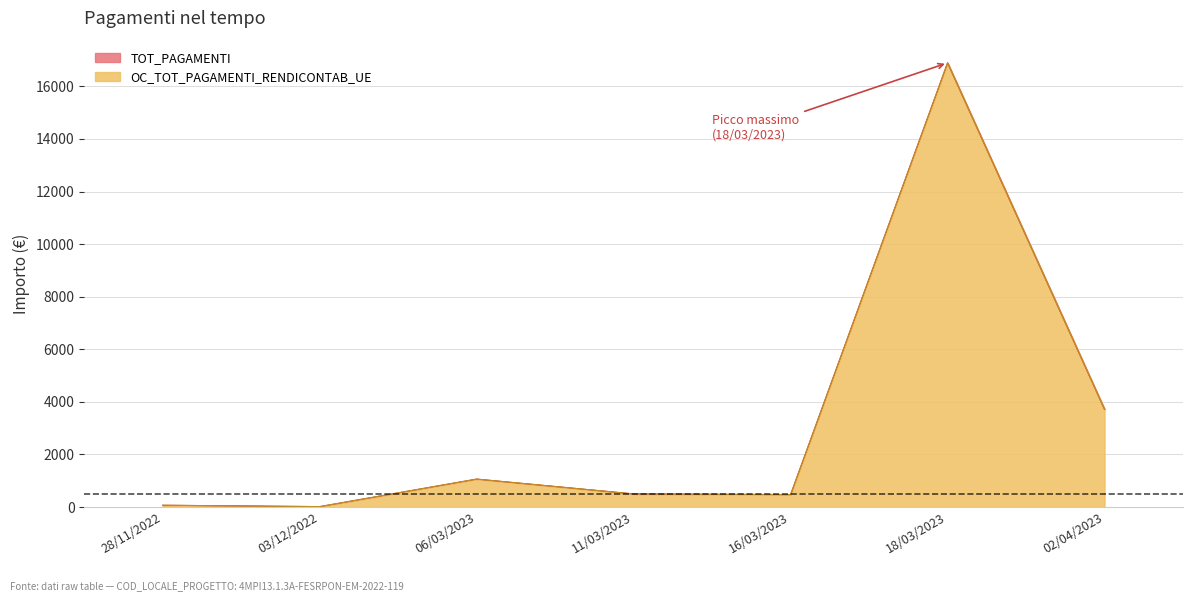

What is the average value of the TOT_PAGAMENTI series?

3246.1